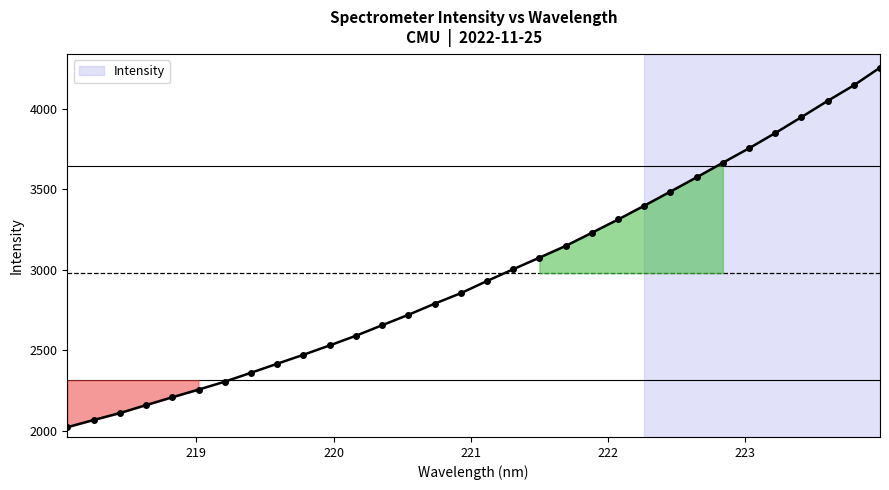

True or false: there are more than 2 points higher than both neighbors.

False